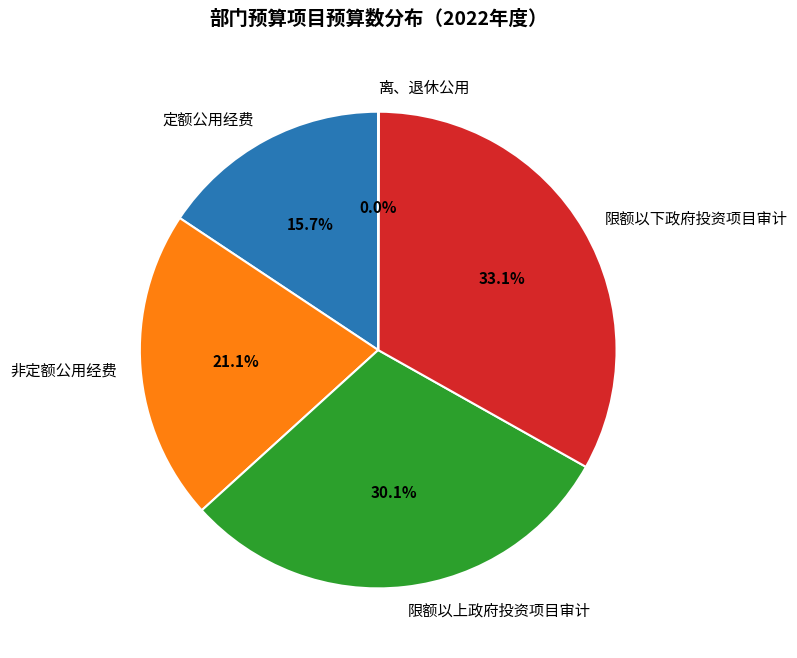

Does any single category account for the majority?

No